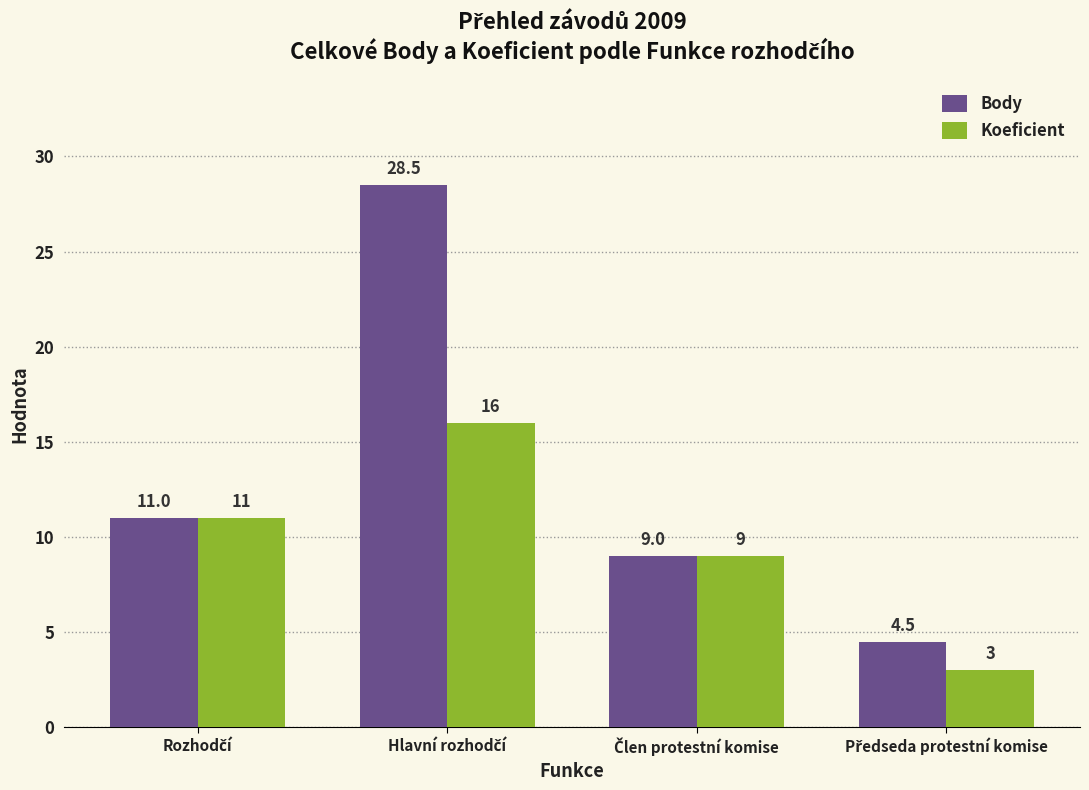

Which series has the largest total across all categories?

Body